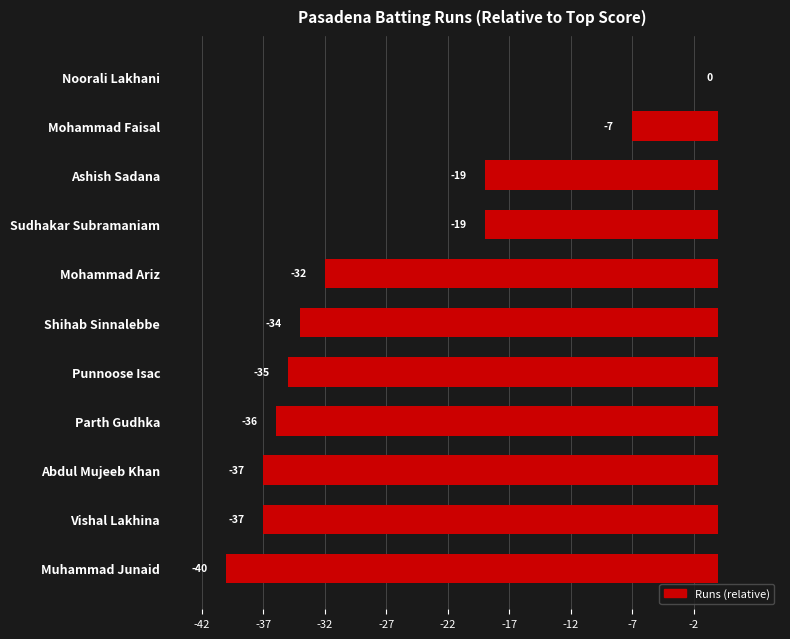

True or false: the data shows -40 at Muhammad Junaid.

True